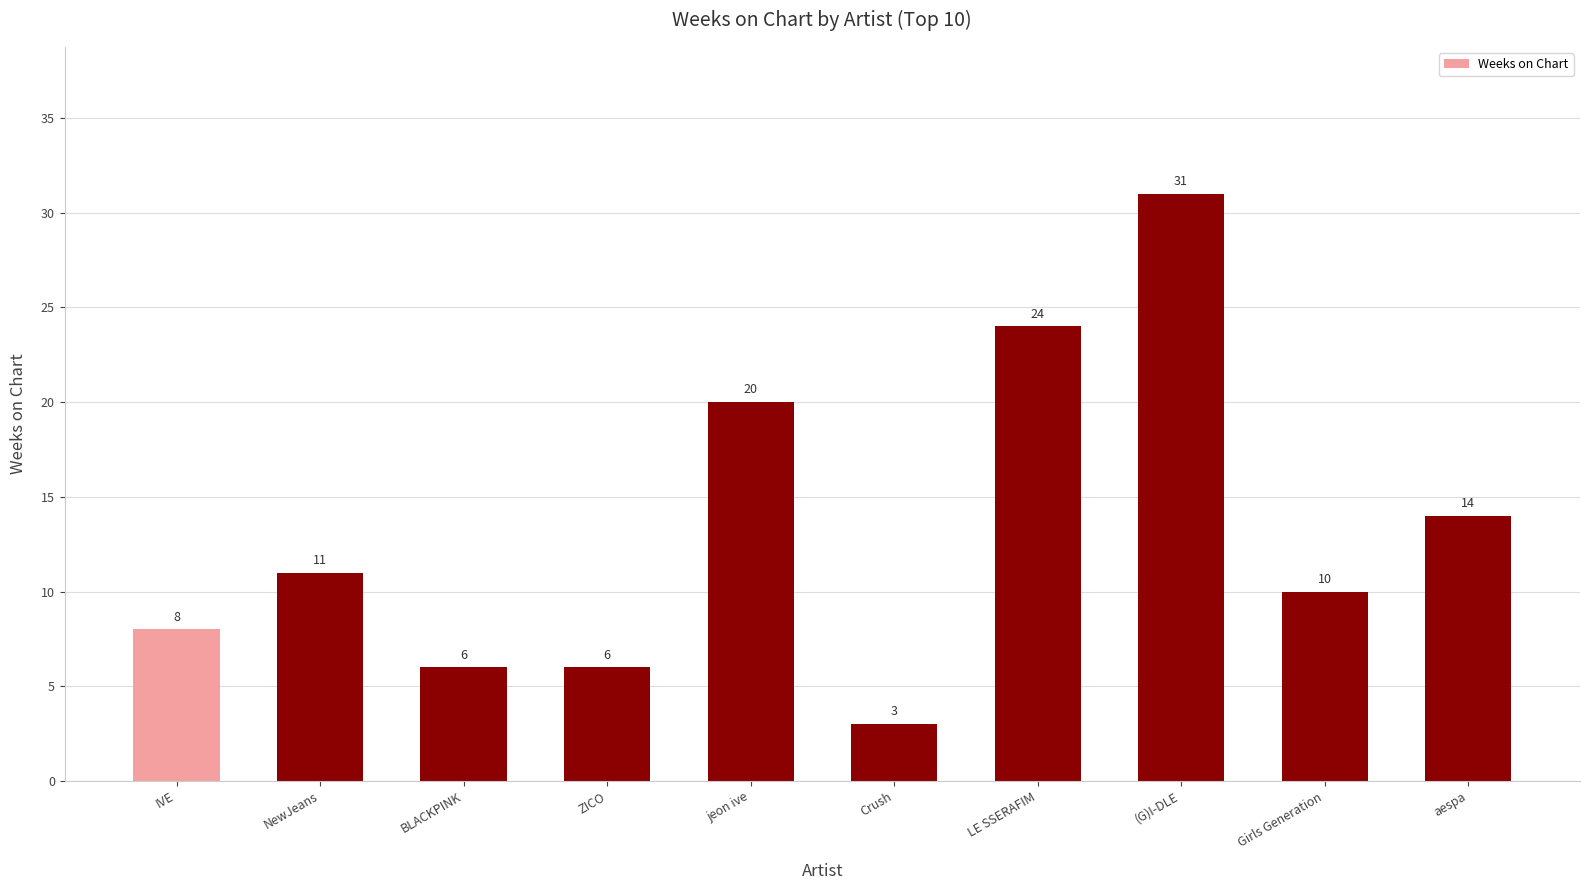

What is the greatest value displayed?

31